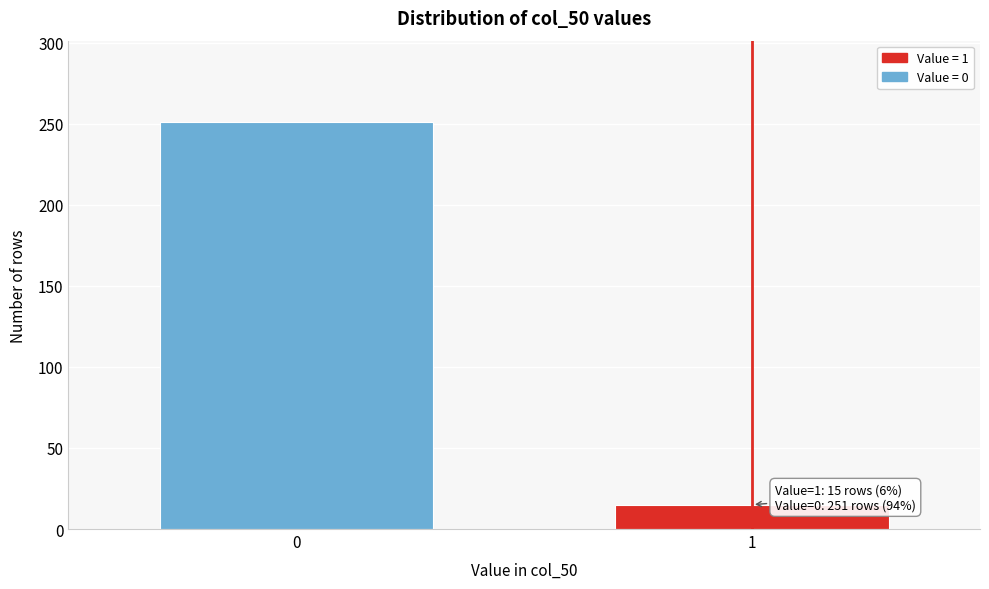

Reading right to left, what are all the values shown in this chart?

1=15	0=251